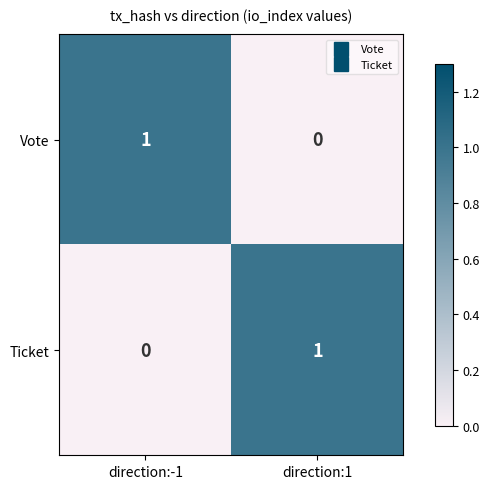

Is it true that Vote equals 1 at direction:1?

False